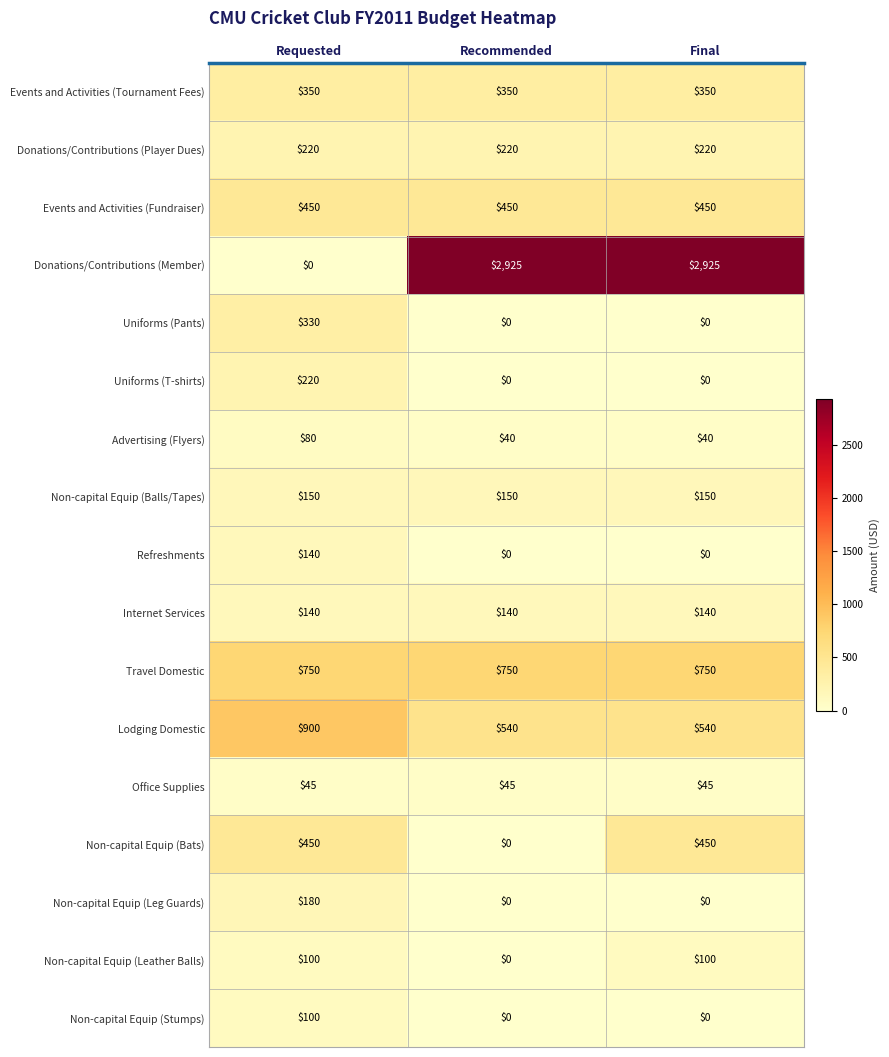

What is the sum of the Travel Domestic values at Final and Requested?

1500